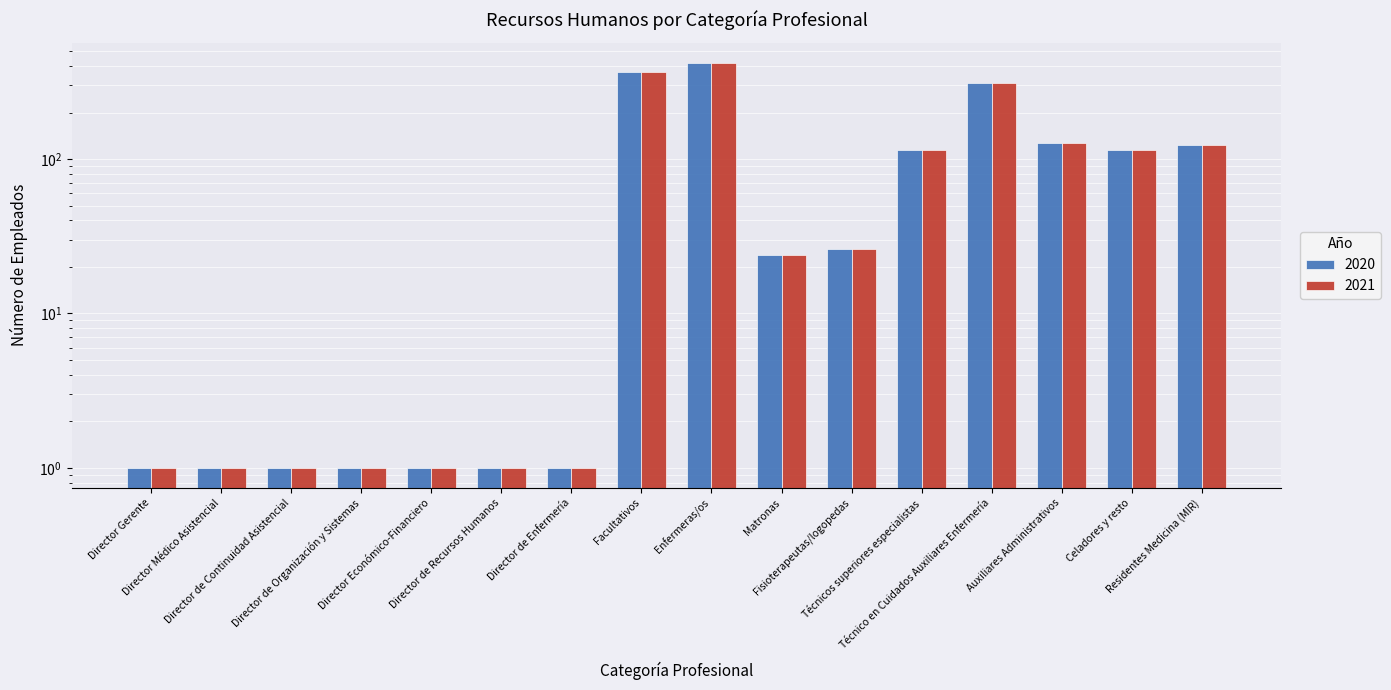

How many values in the 2021 series are below 26?

8